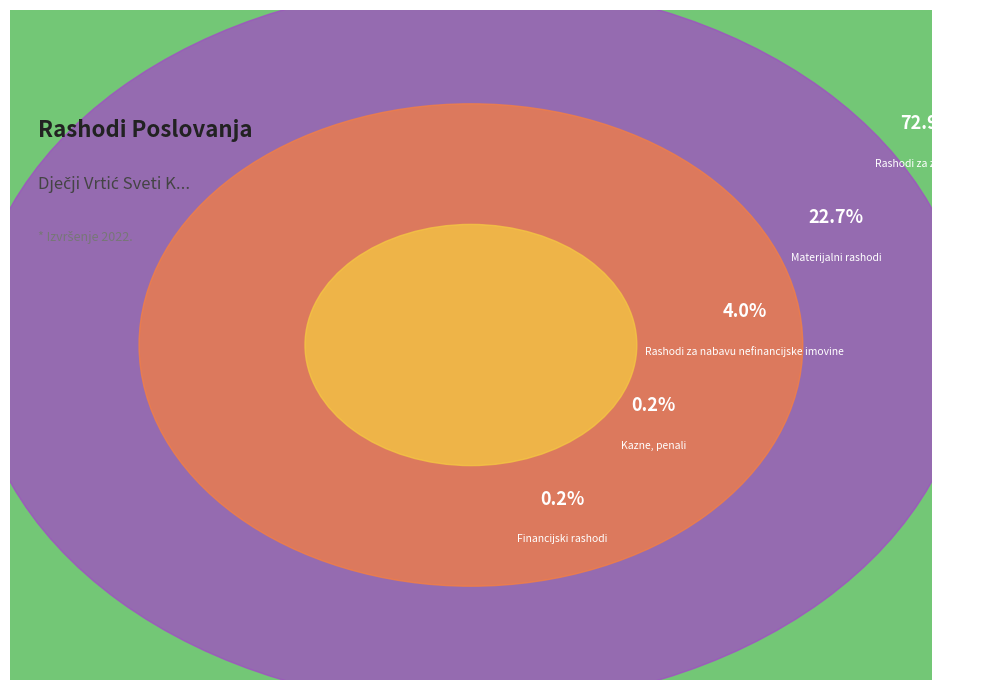

Count the number of slices in the pie.

5